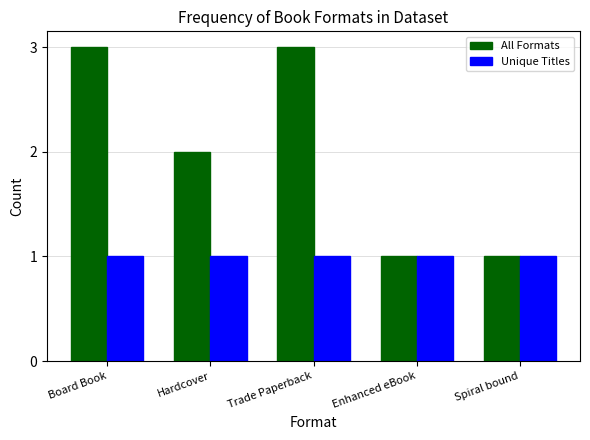

What is the value of the Unique Titles bar at the 3rd from the left?

1